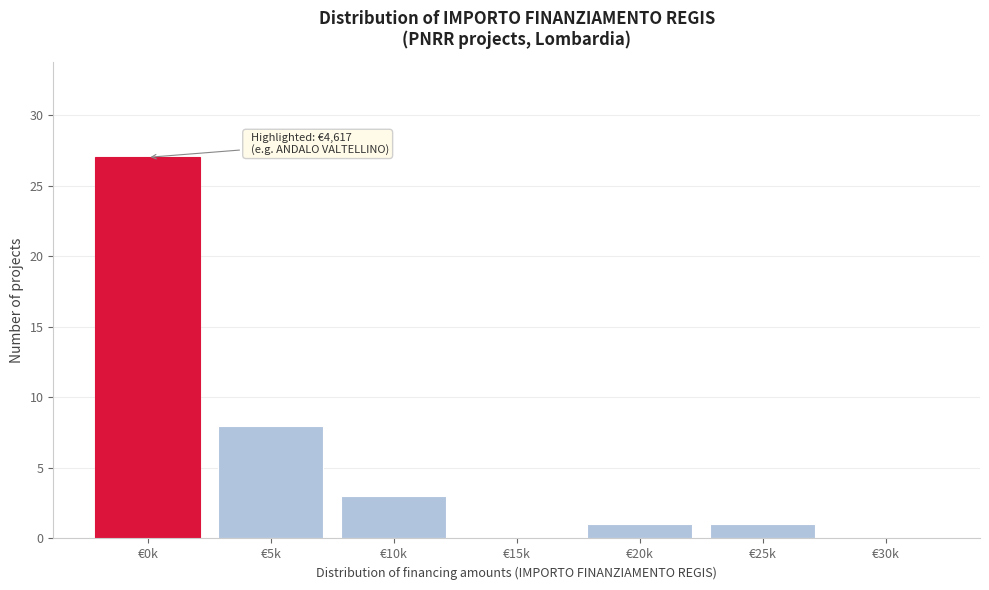

Reading left to right, transcribe all the data shown in this chart.

€0k=27	€5k=8	€10k=3	€15k=0	€20k=1	€25k=1	€30k=0